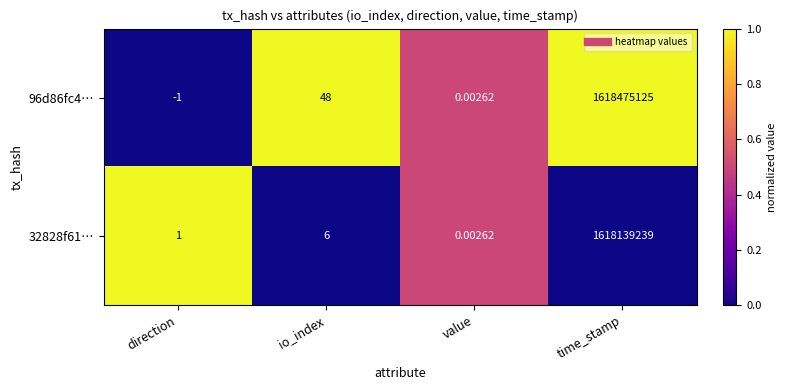

What is the difference between the highest and lowest values at io_index?

42.0